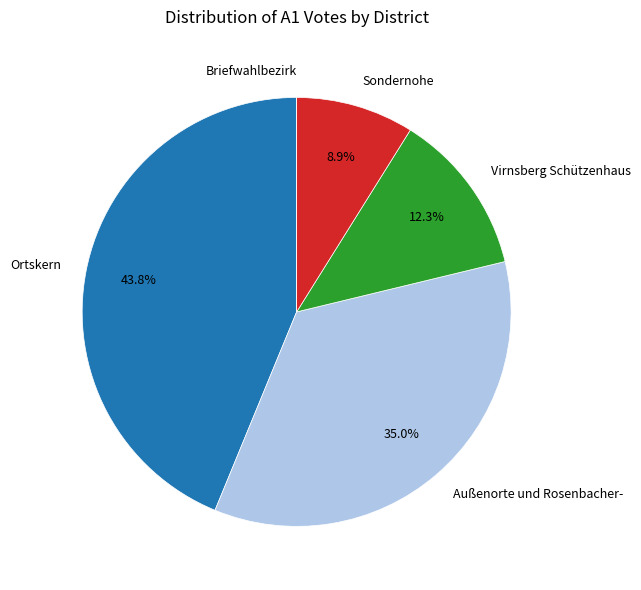

Which slice is the largest?

Ortskern